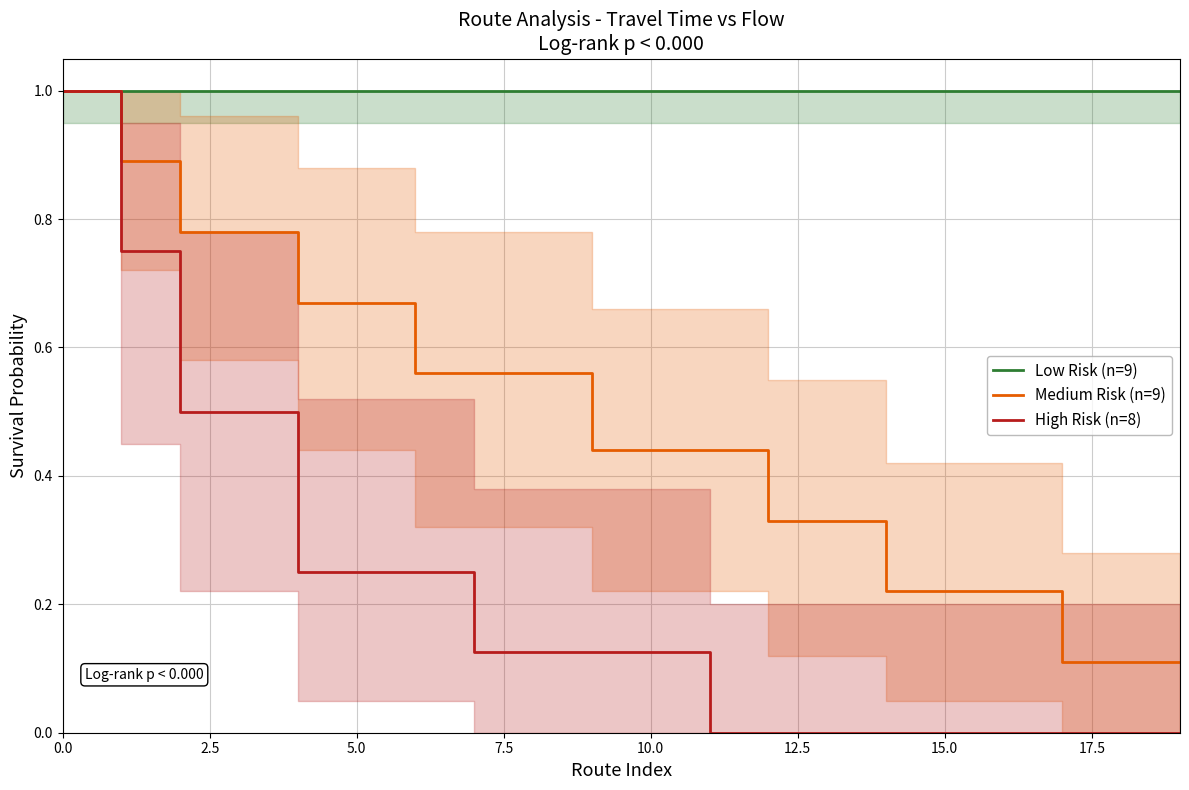

List the series in order of their peak value, lowest first.

Low Risk (n=9), Medium Risk (n=9), High Risk (n=8)